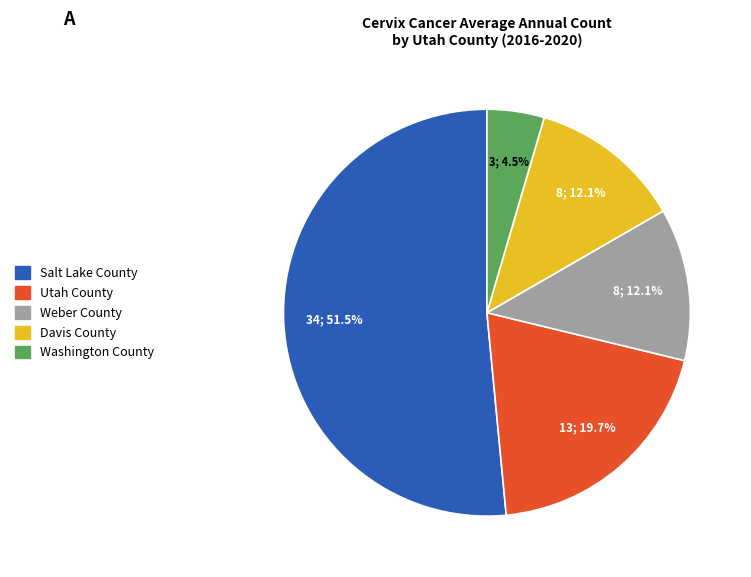

What is the smallest slice in the pie chart?

Washington County